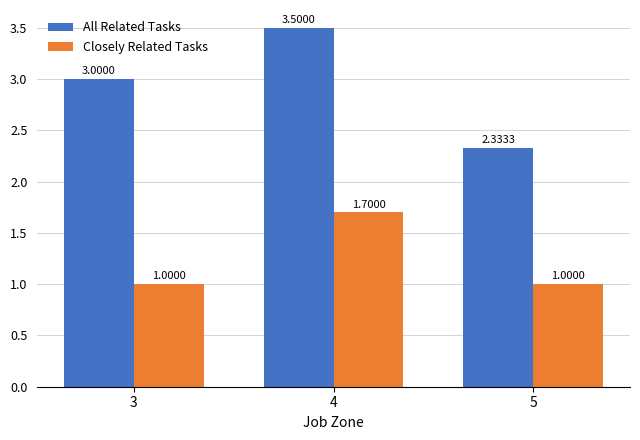

The All Related Tasks series shows 2.1 at 3. True or false?

False